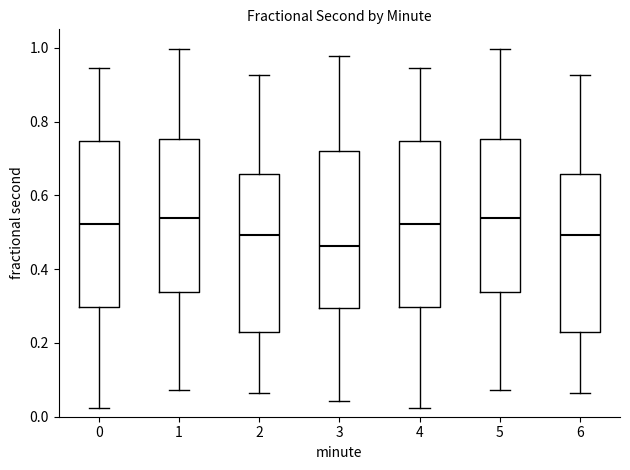

Reading left to right, read every box against the y-axis: the position of its median line, the range the box covers, and the ends of its whiskers. The values are not printed on the chart, so give them approximately, as read against the axis.

0: median 0.52, box 0.30 to 0.74, whiskers 0.02 to 0.94
1: median 0.54, box 0.34 to 0.76, whiskers 0.08 to 1.00
2: median 0.50, box 0.22 to 0.66, whiskers 0.06 to 0.92
3: median 0.46, box 0.30 to 0.72, whiskers 0.04 to 0.98
4: median 0.52, box 0.30 to 0.74, whiskers 0.02 to 0.94
5: median 0.54, box 0.34 to 0.76, whiskers 0.08 to 1.00
6: median 0.50, box 0.22 to 0.66, whiskers 0.06 to 0.92